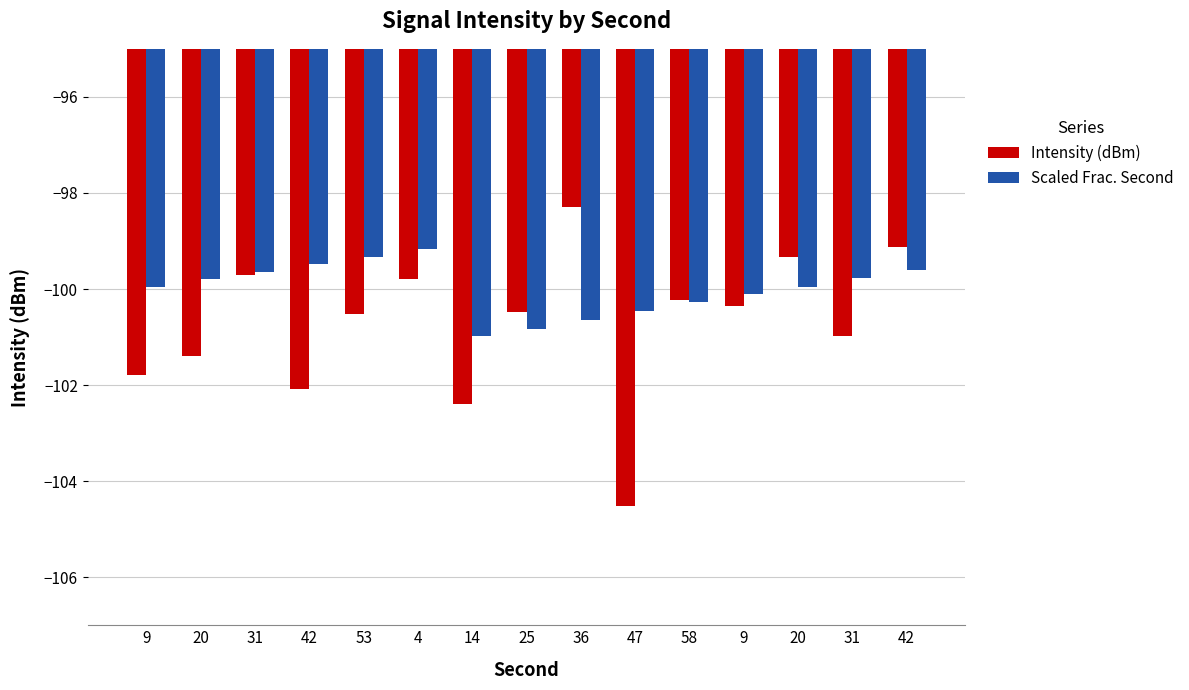

What is the total value across all series at 47?

-205.0